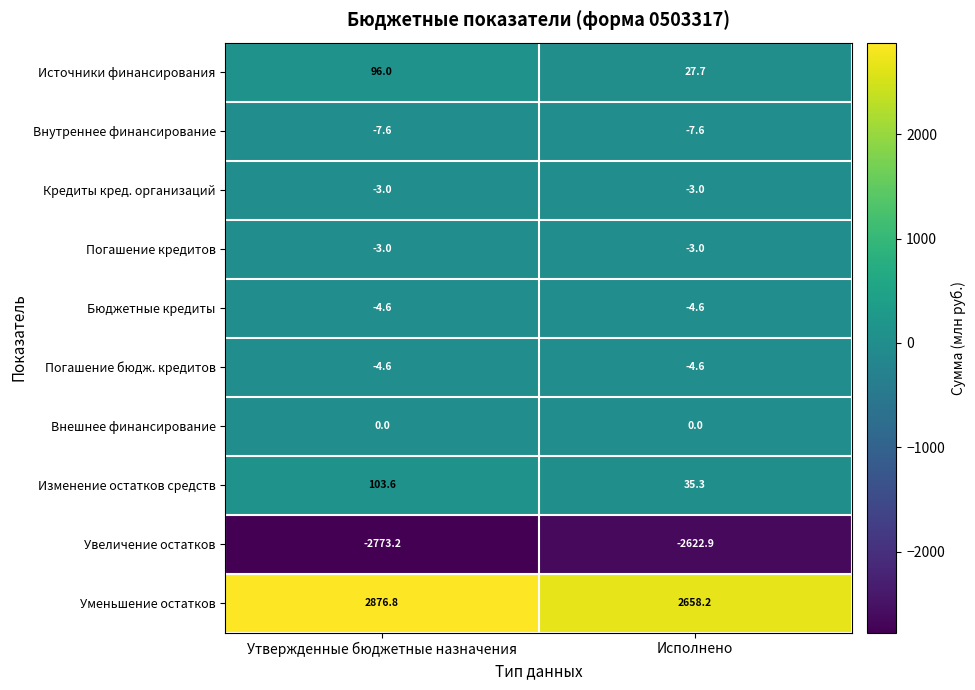

What is the difference between the Источники финансирования values at Утвержденные бюджетные назначения and Исполнено?

68.3